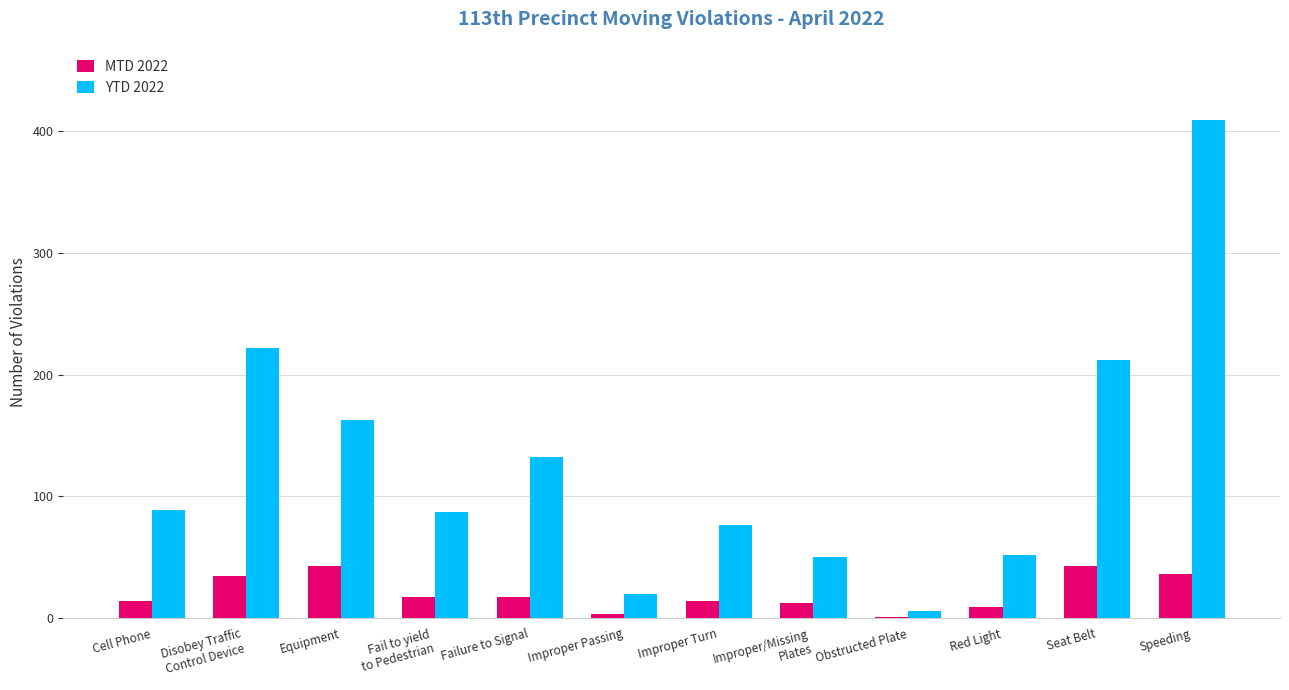

What is the highest value of the MTD 2022 series?

43